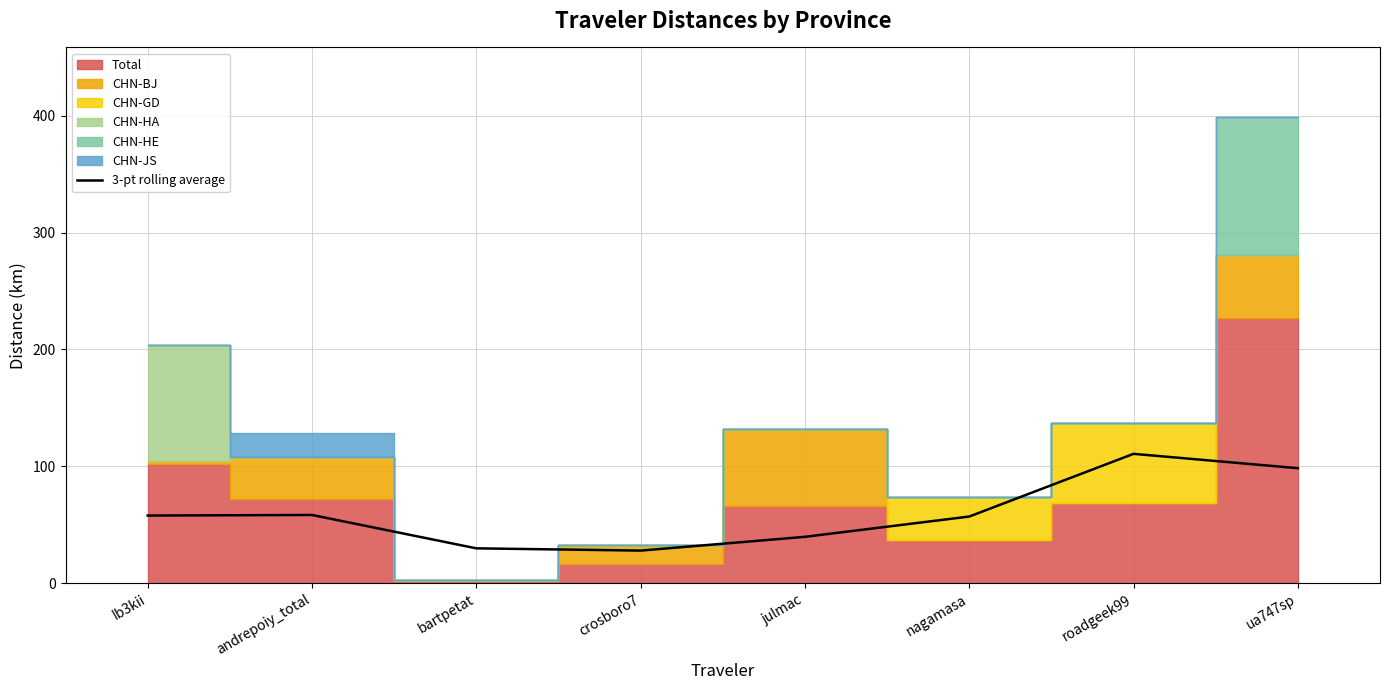

What is the minimum value shown in the chart?

27.9